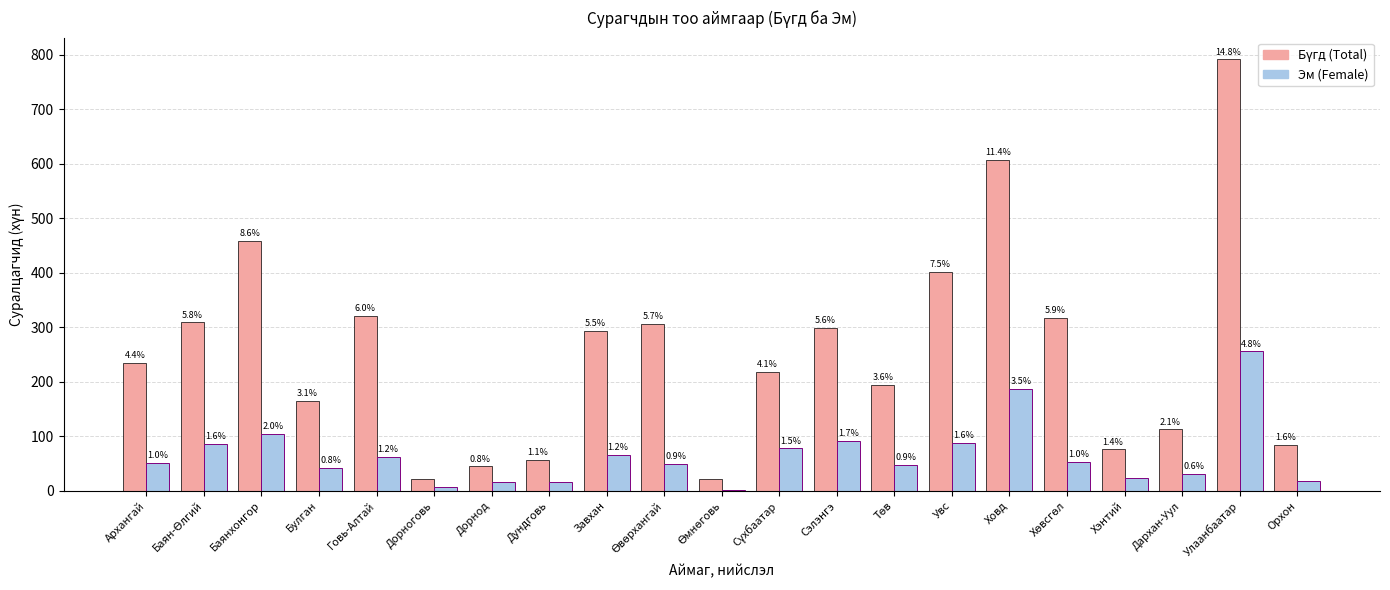

How many groups of bars are there?

21